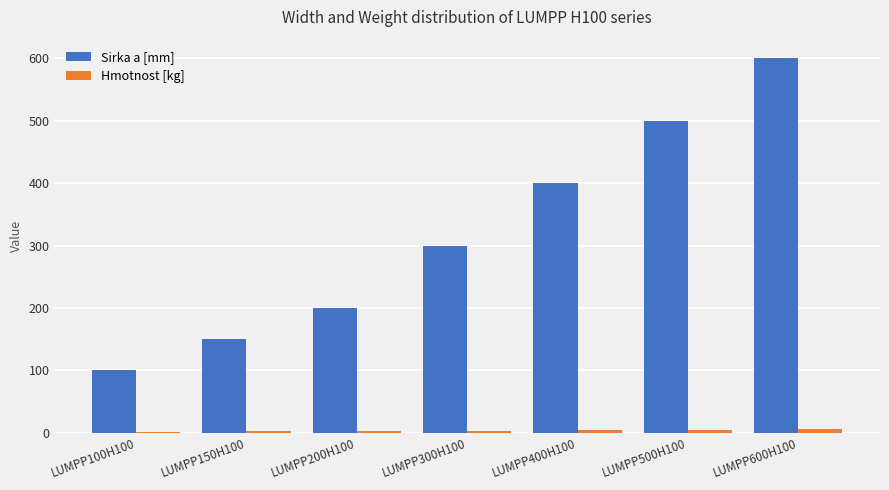

Which label corresponds to the largest value in the chart?

LUMPP600H100